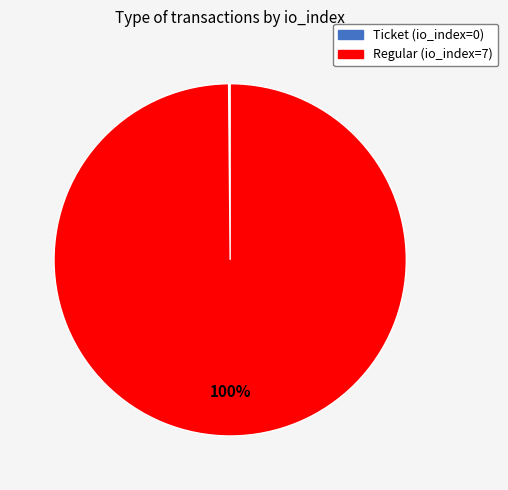

What is the largest slice in the pie chart?

Regular